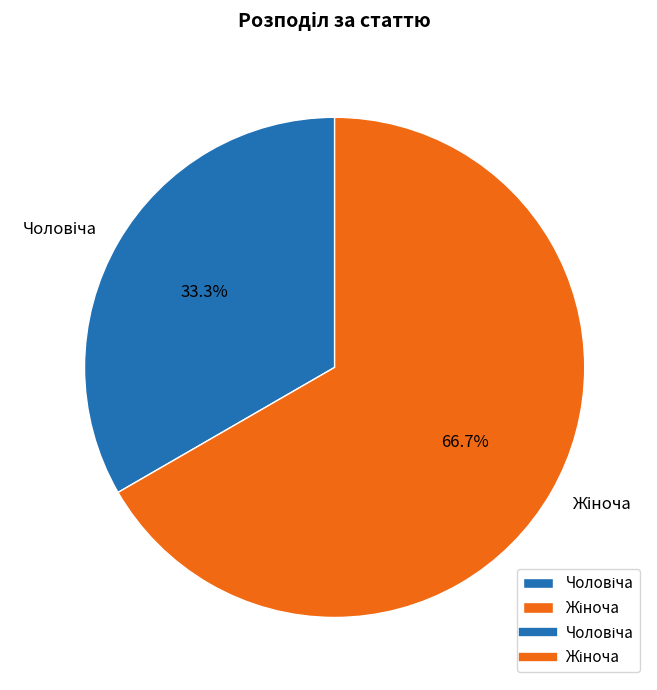

Is there a majority slice in this chart?

Yes